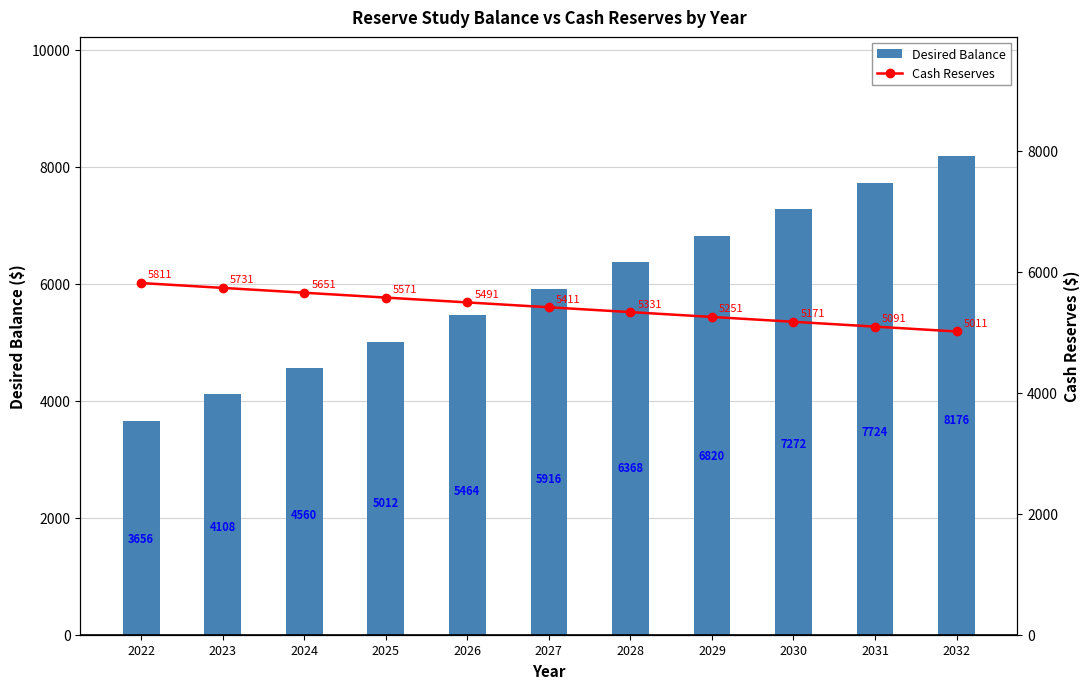

Does the chart contain any negative values?

No